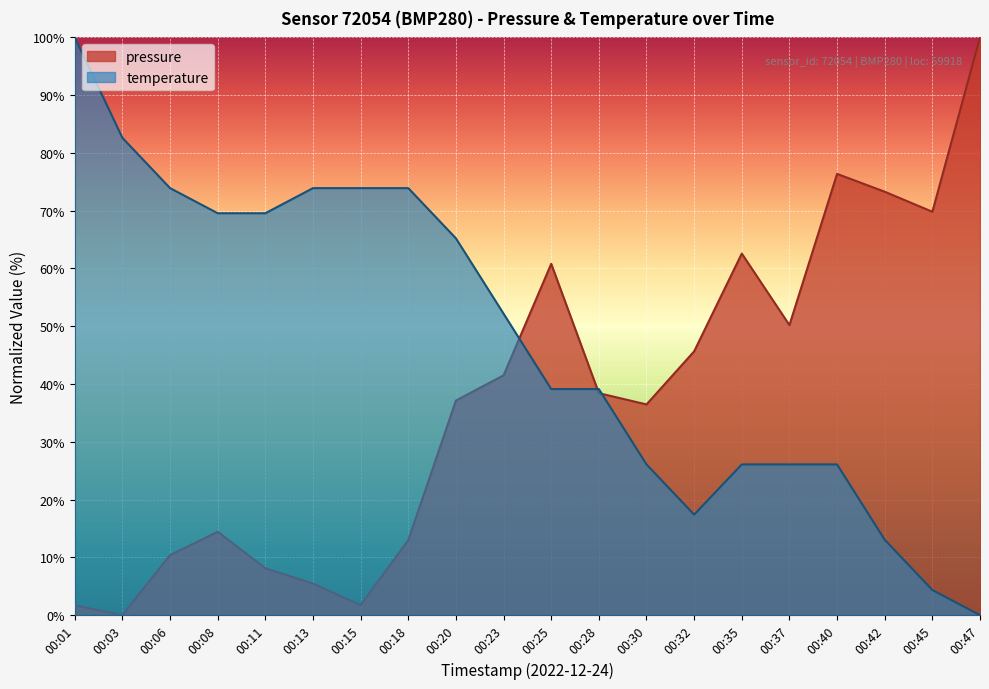

Does the chart display data point markers on the line(s)?

No